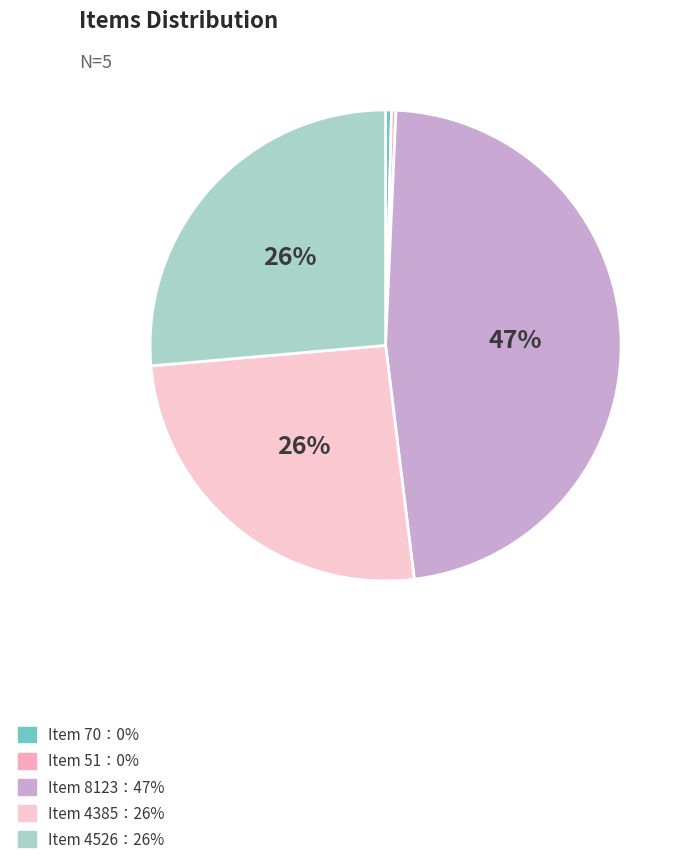

How many segments does this pie chart have?

5